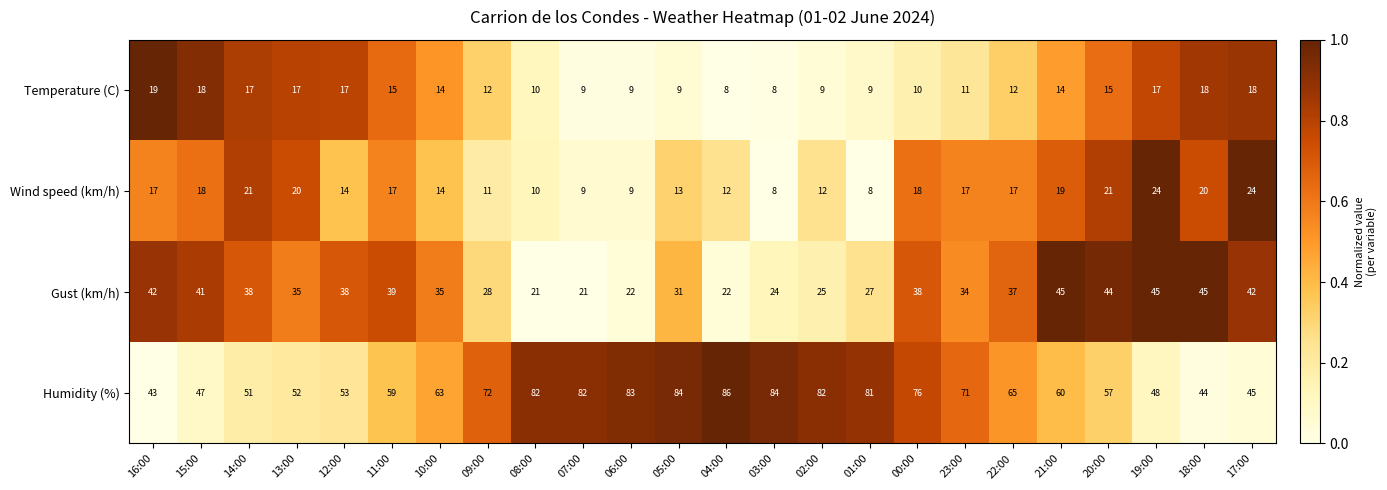

What is the sum of the Gust (km/h) values at 21:00 and 23:00?

79